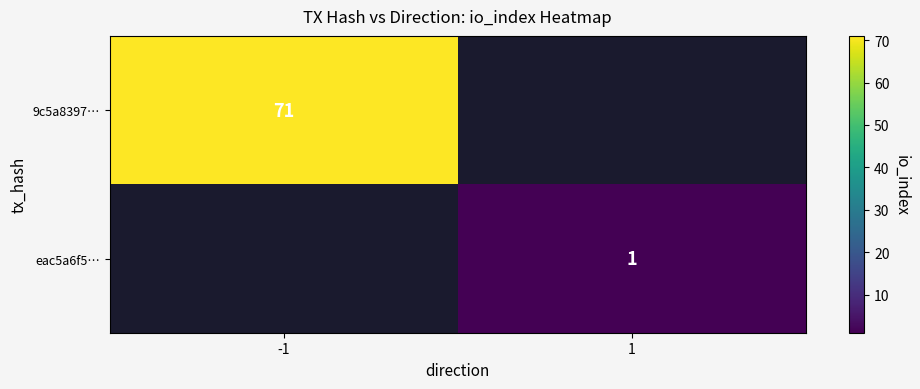

What is the maximum value shown in the chart?

71.0